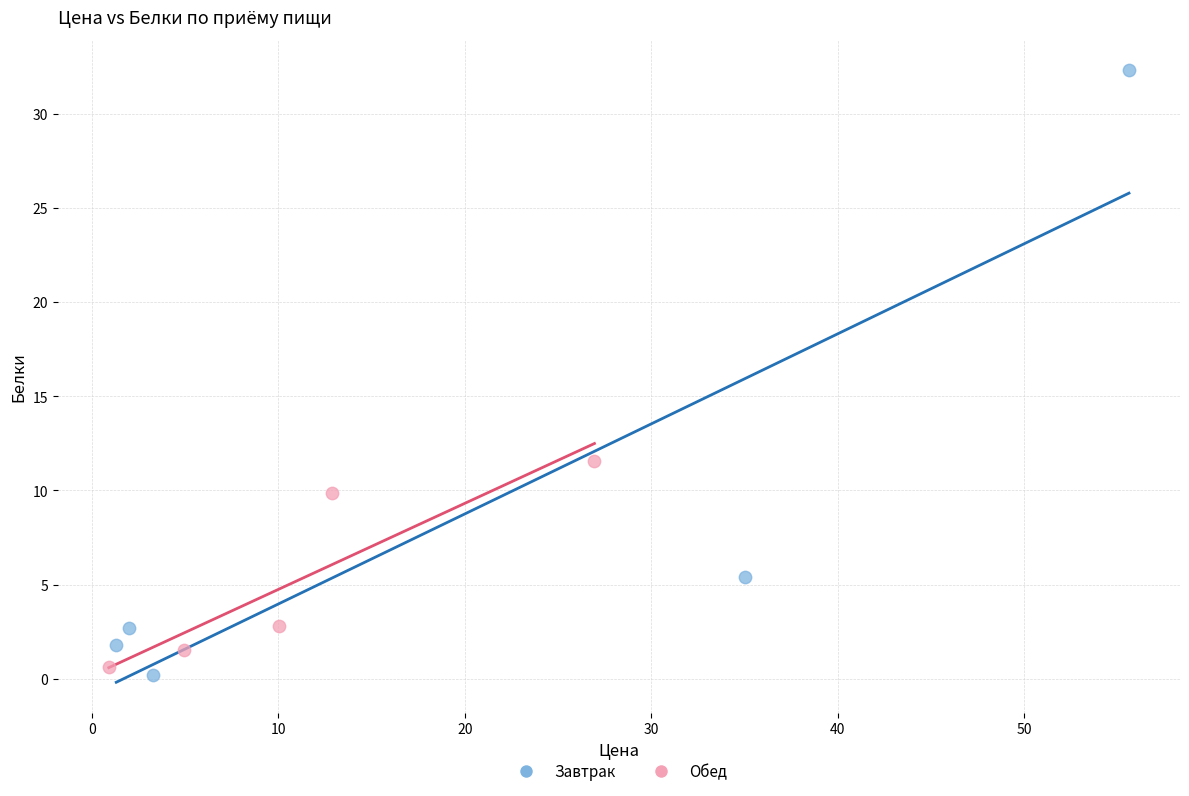

Which series has the largest Y range (max minus min)?

Завтрак